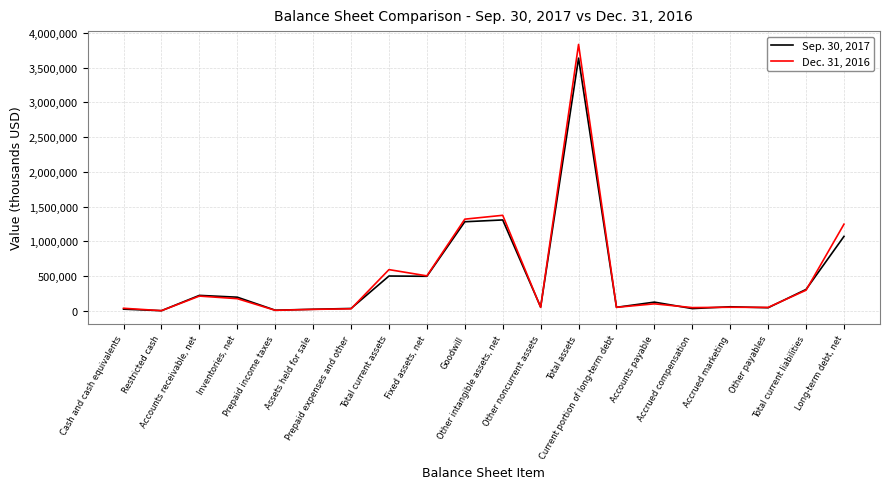

In Sep. 30, 2017, how many points are higher than both neighbors (excluding endpoints)?

6